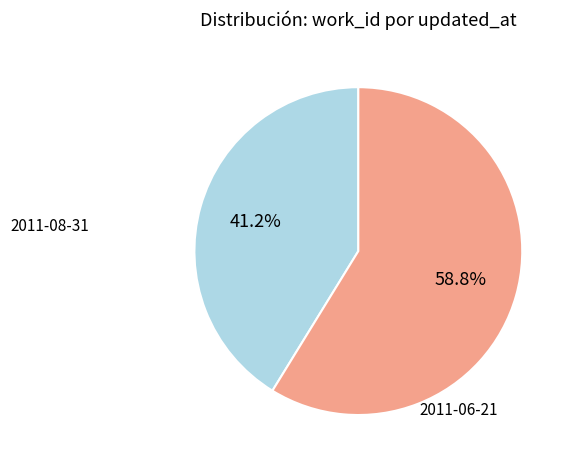

Is there any slice that represents more than half of the pie?

Yes